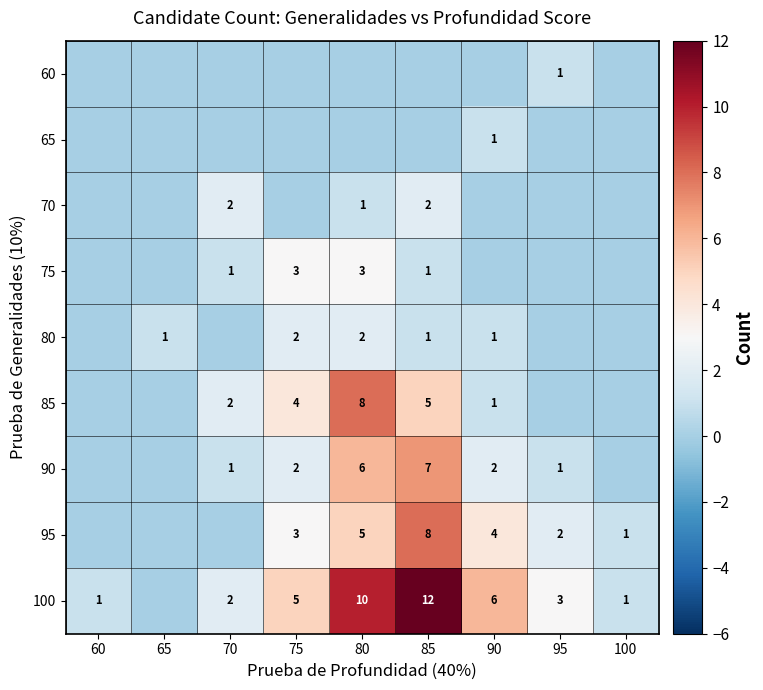

The 60 series shows 1 at 95. True or false?

True